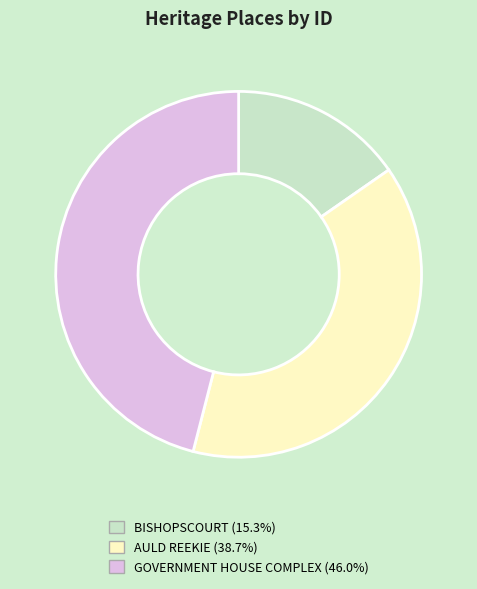

Does GOVERNMENT HOUSE COMPLEX represent more than half of the total?

No